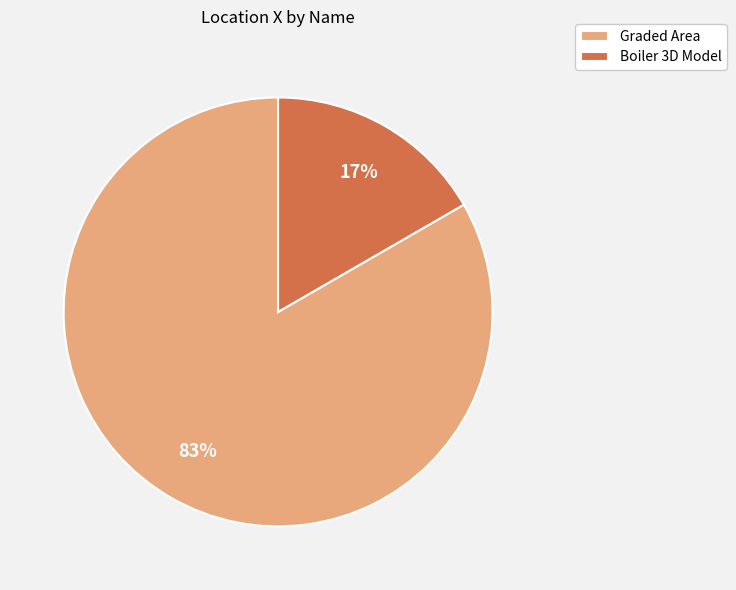

Which has a higher value, Boiler 3D Model or Graded Area?

Graded Area